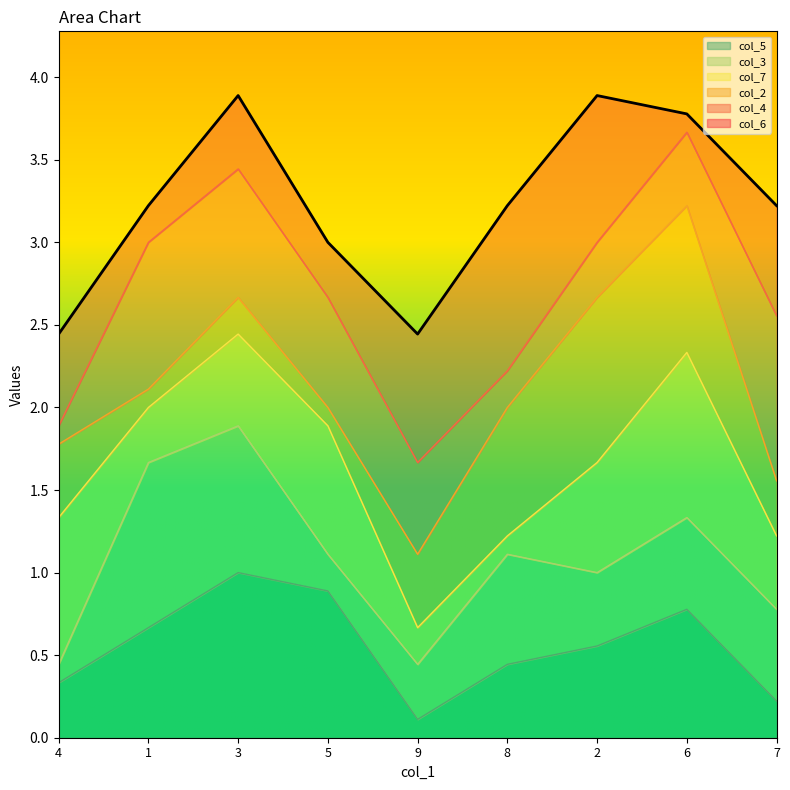

What is the approximate value at 2?

3.9